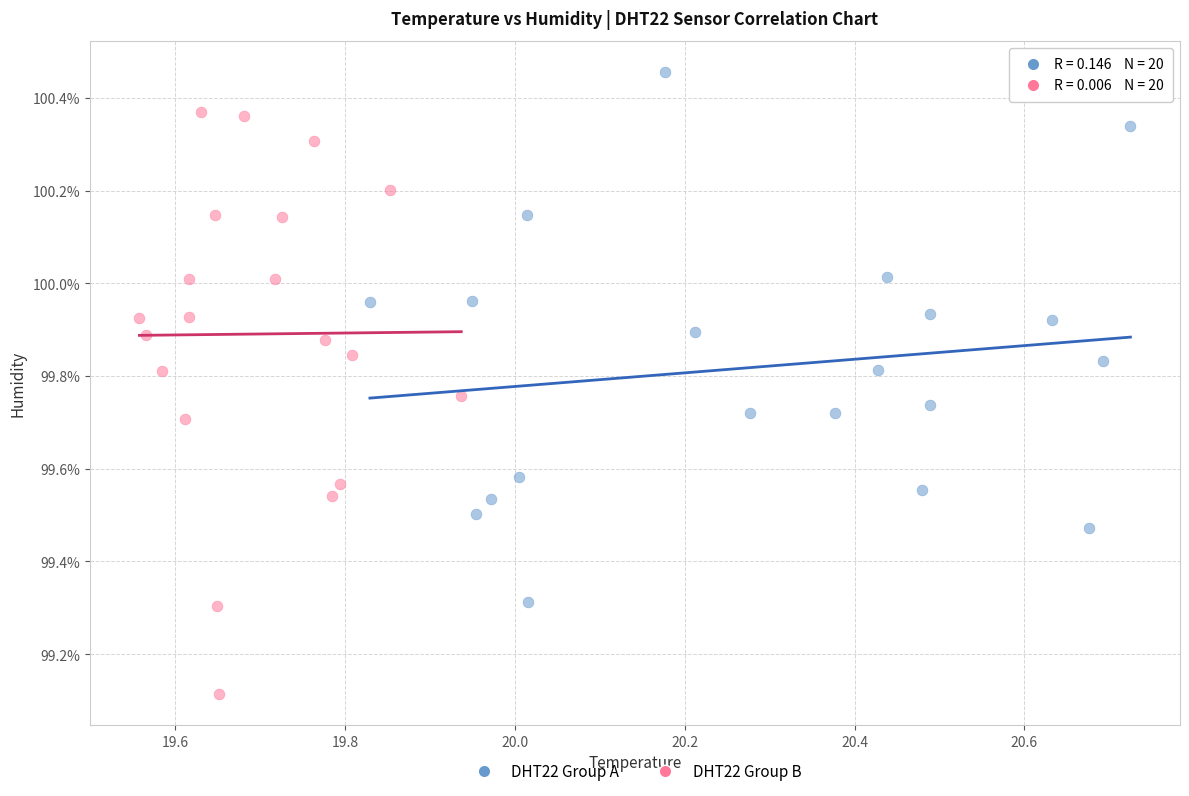

What are all the series names shown in the legend?

DHT22 Group A, DHT22 Group B